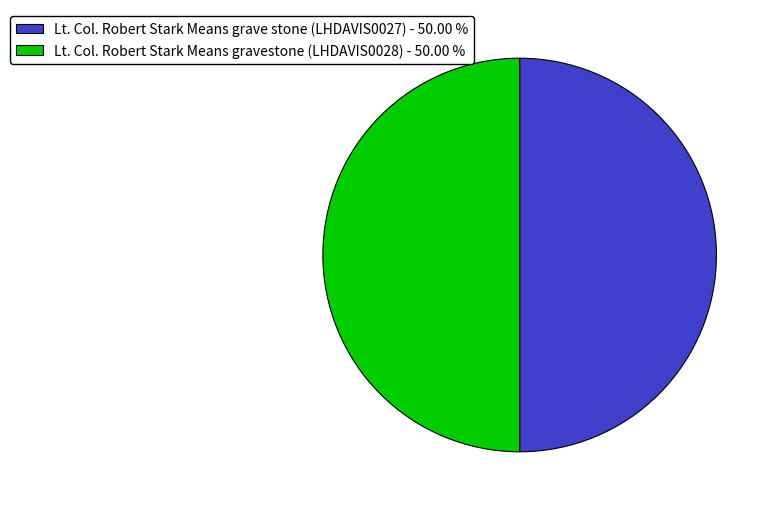

What is the ratio of the value at Lt. Col. Robert Stark Means grave stone (LHDAVIS0027) - 50.00 % to the value at Lt. Col. Robert Stark Means gravestone (LHDAVIS0028) - 50.00 %?

1.0